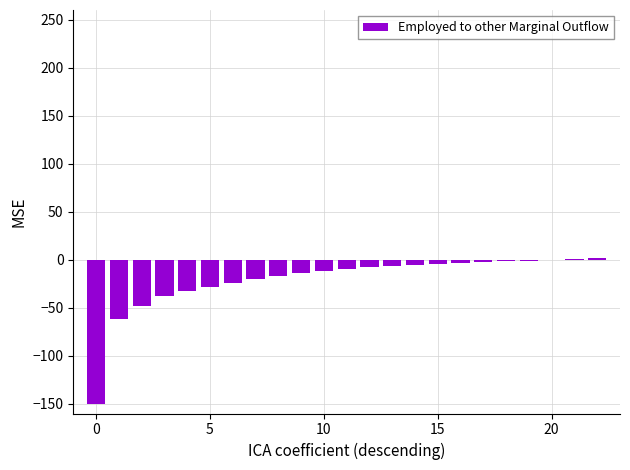

What is the difference between the second highest and second lowest values?

63